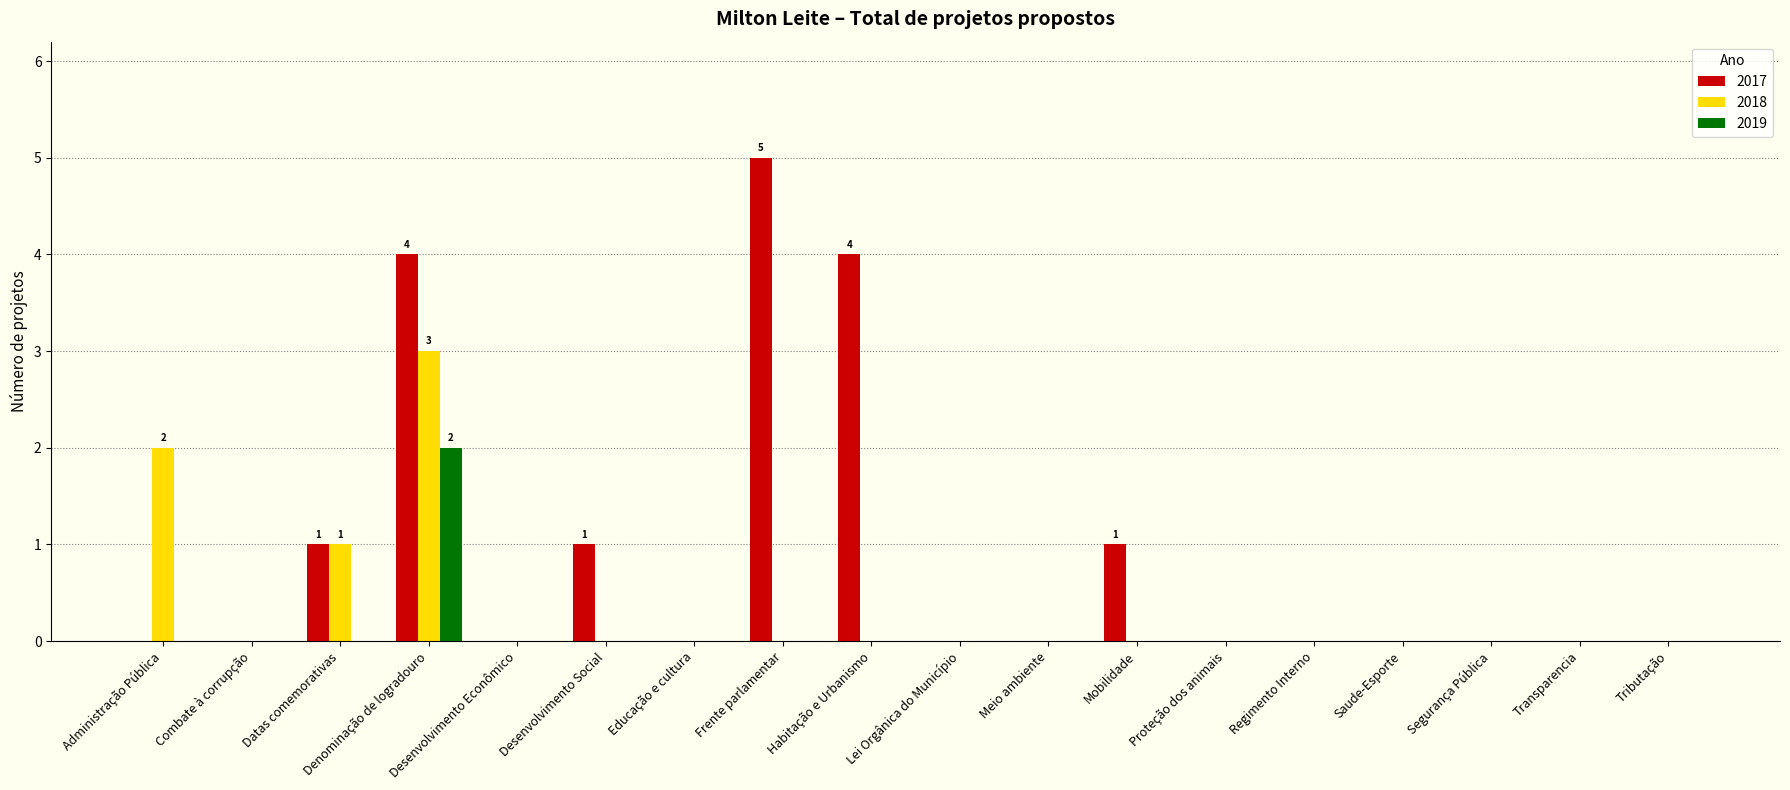

Are the bars grouped side by side (vs. stacked)?

Yes